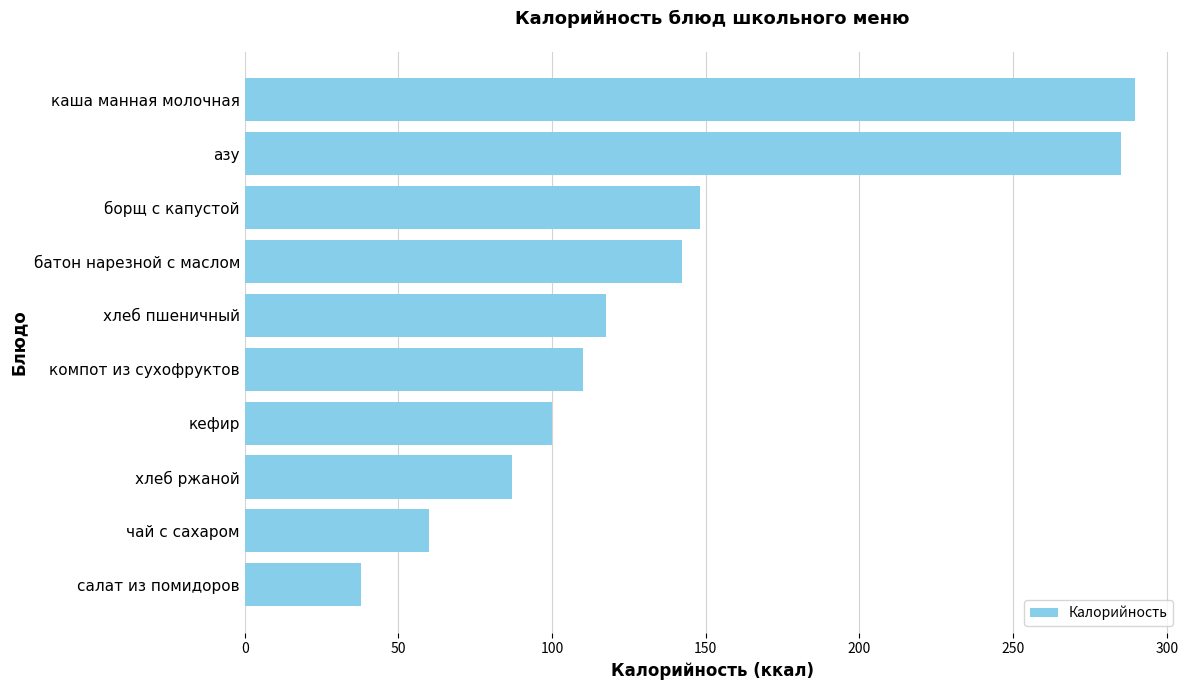

What is the difference between the values at азу and батон нарезной с маслом?

143.0